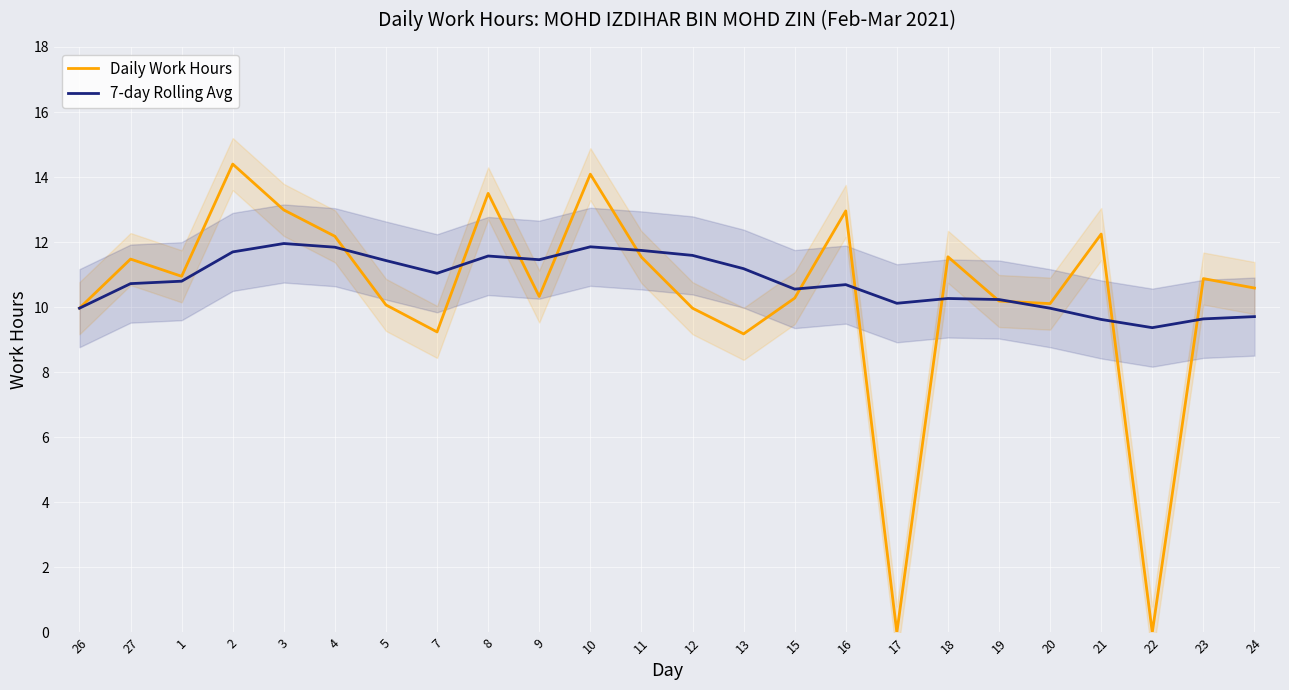

Reading right to left, transcribe all the data shown in this chart.

Daily Work Hours: 10.6	10.9	0.0	12.2	10.1	10.2	11.6	0.0	13.0	10.3	9.2	10.0	11.5	14.1	10.3	13.5	9.2	10.1	12.2	13.0	14.4	10.9	11.5	10.0
7-day Rolling Avg: 9.7	9.6	9.4	9.6	10.0	10.2	10.3	10.1	10.7	10.6	11.2	11.6	11.7	11.9	11.5	11.6	11.0	11.4	11.8	12.0	11.7	10.8	10.7	10.0